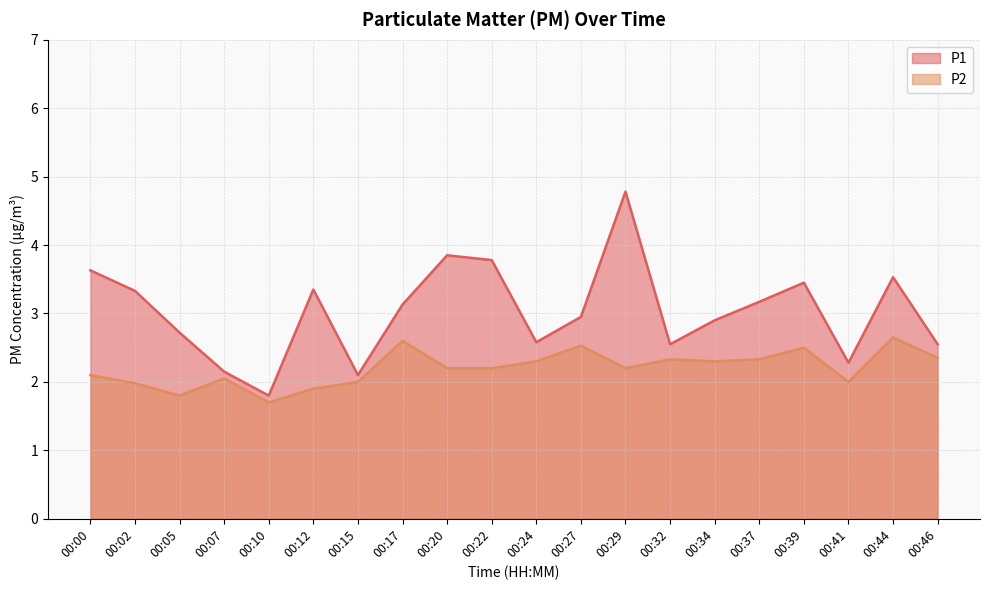

In P2, how many points are higher than both neighbors (excluding endpoints)?

6